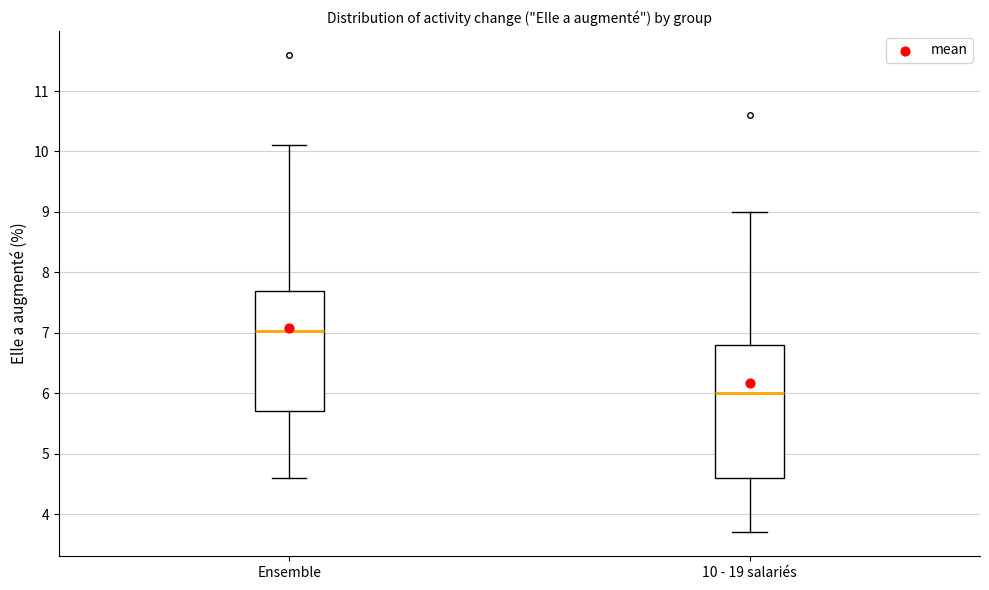

Where is the upper edge of the box for Ensemble on the y-axis? The values are not printed on the chart, so give them approximately, as read against the axis.

7.7